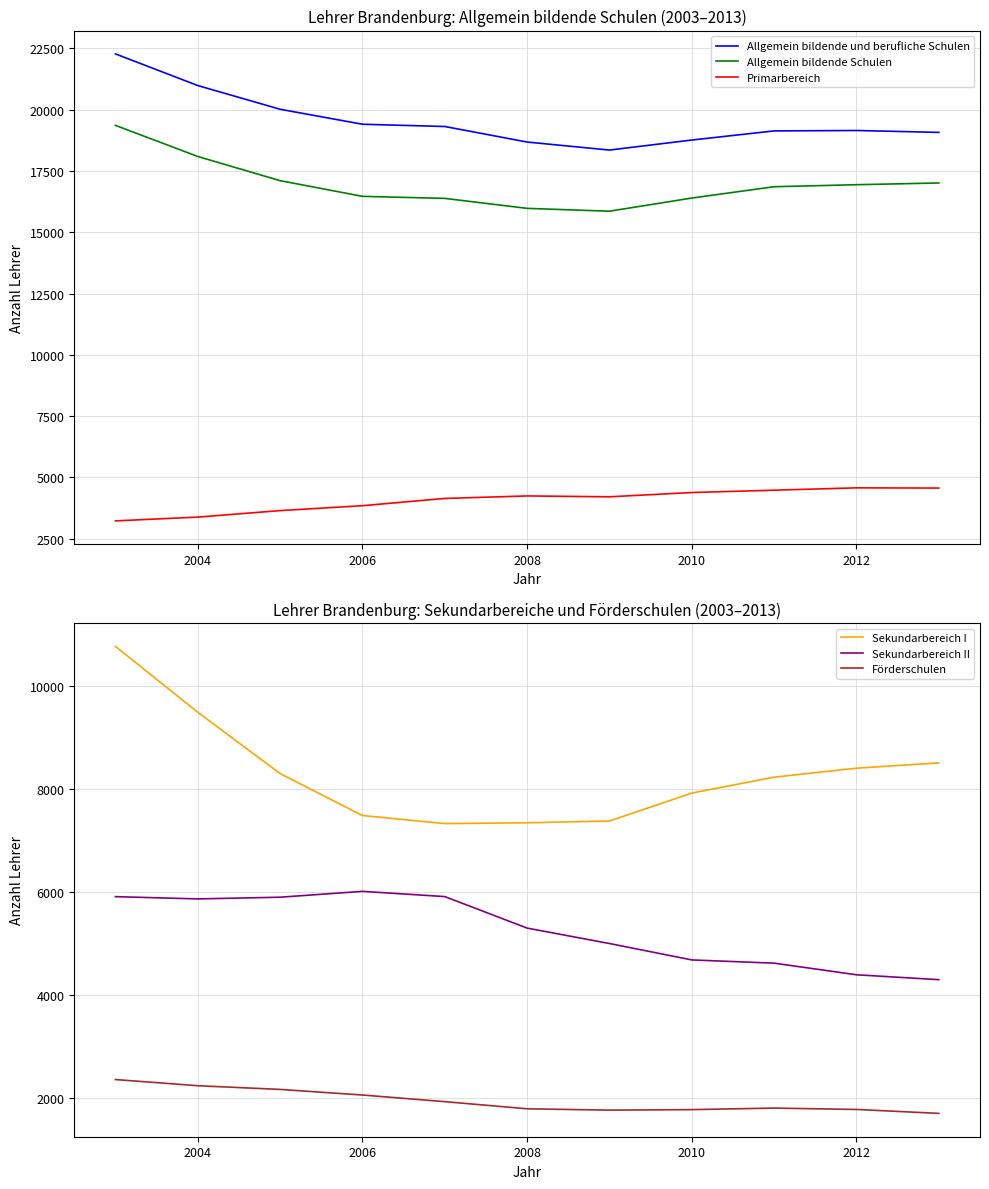

The value of Sekundarbereich I at 2004 is 15897. True or false?

False